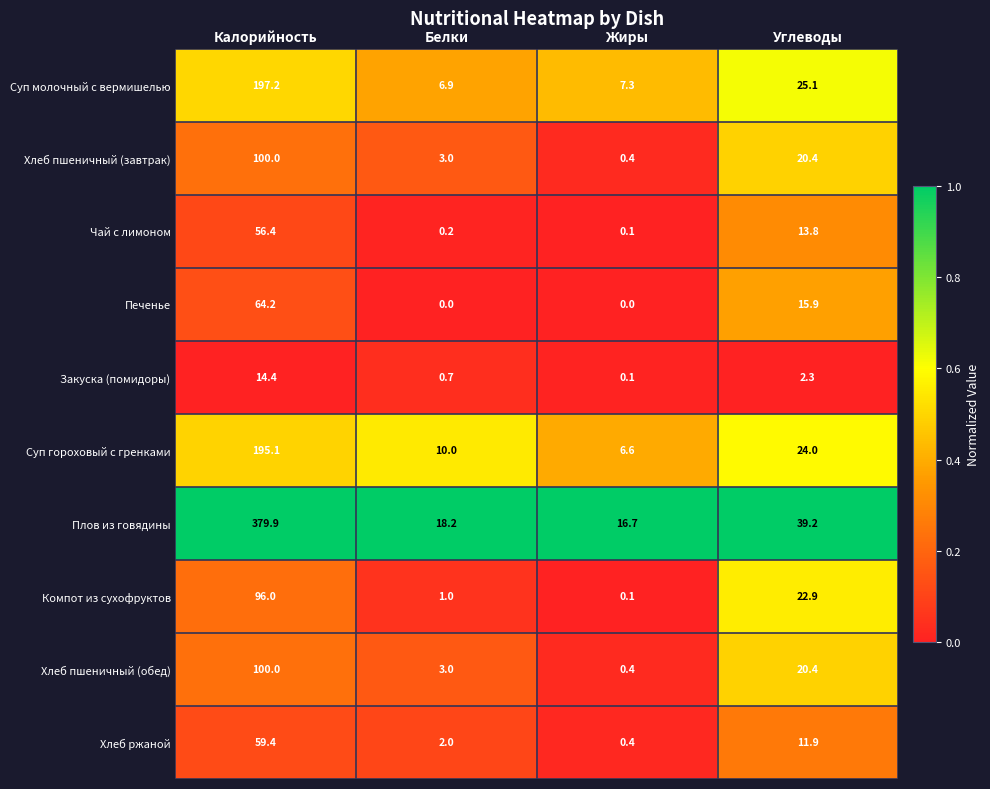

Which series changed the most between Калорийность and Жиры?

Плов из говядины